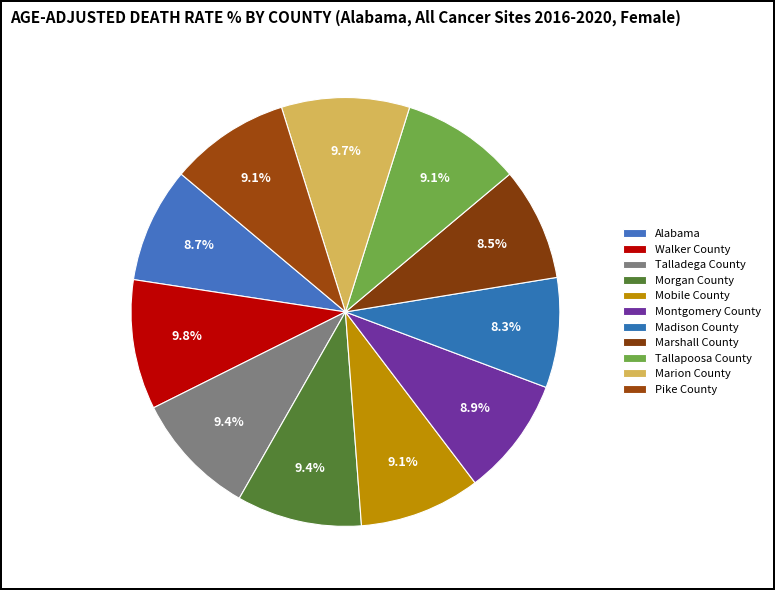

Combined, what portion of the pie is Walker County and Alabama?

18.5%